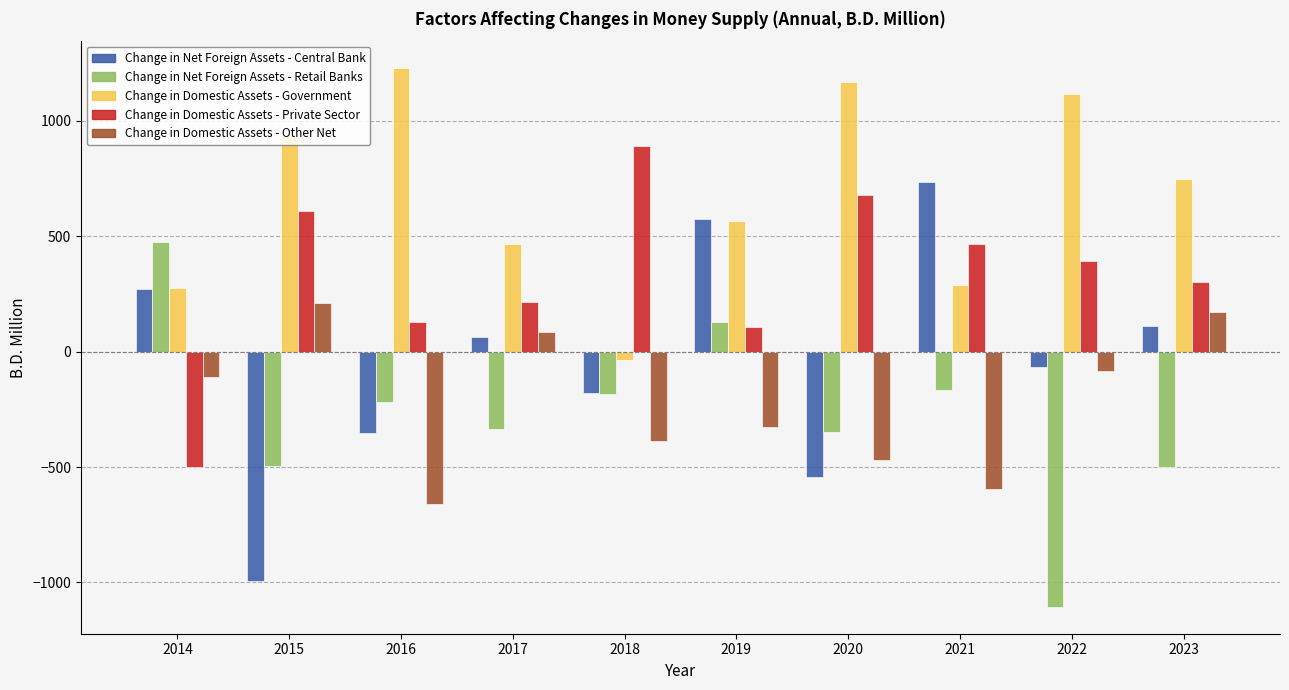

What is the sum of the Change in Net Foreign Assets - Retail Banks values at 2015 and 2020?

-844.0